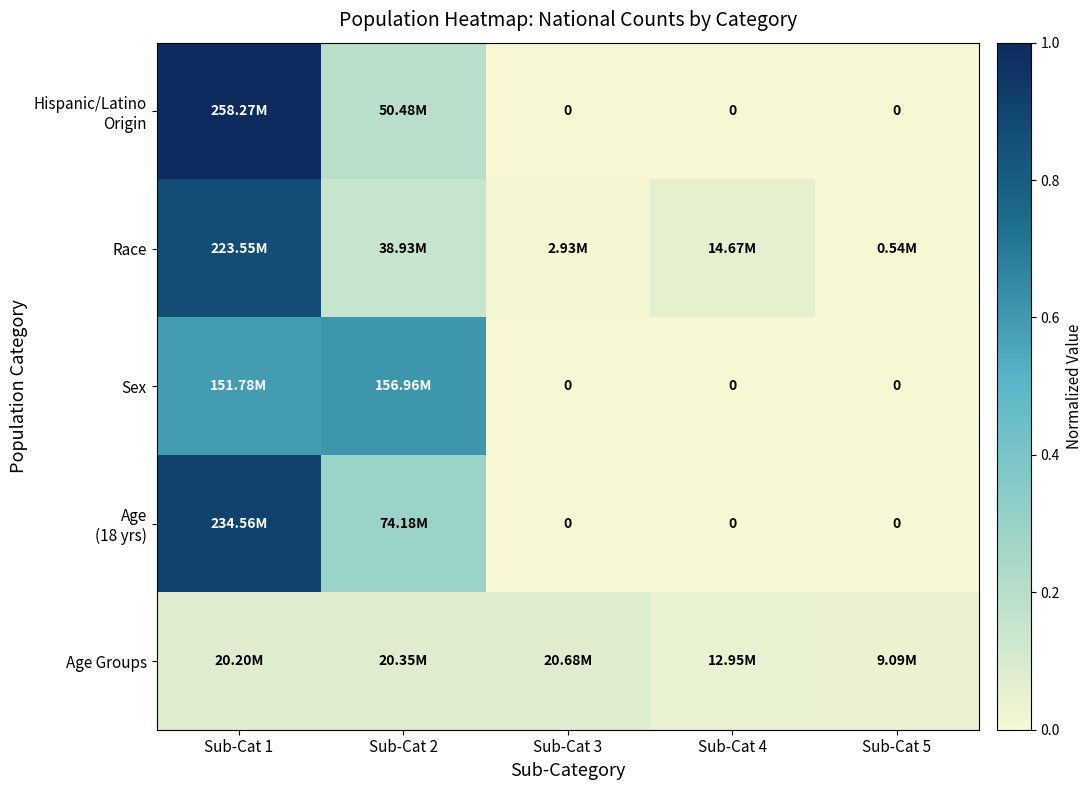

The Age Groups series shows 0.1 at Sub-Cat 2. True or false?

True